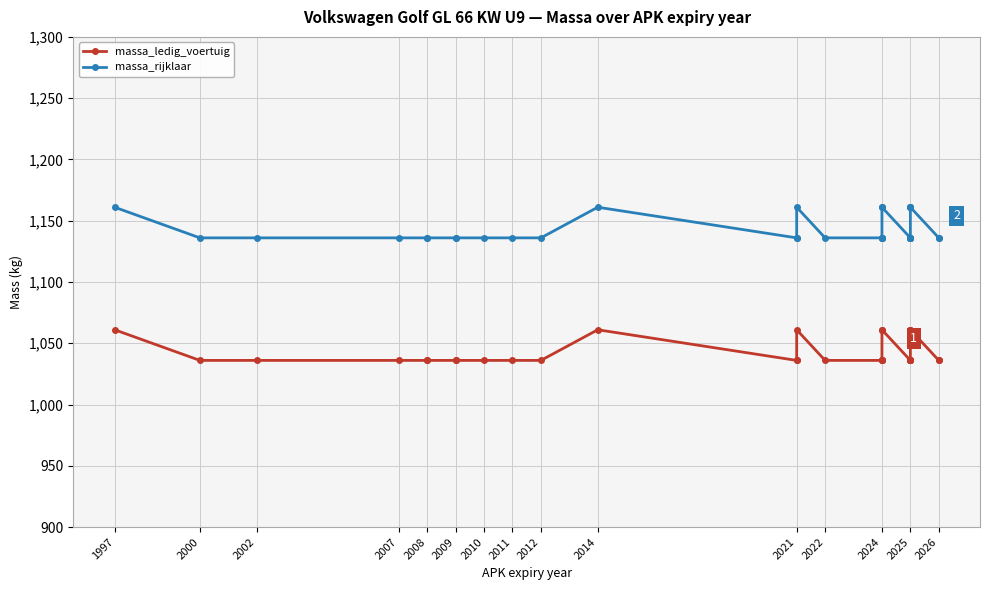

What is the greatest value displayed?

1161